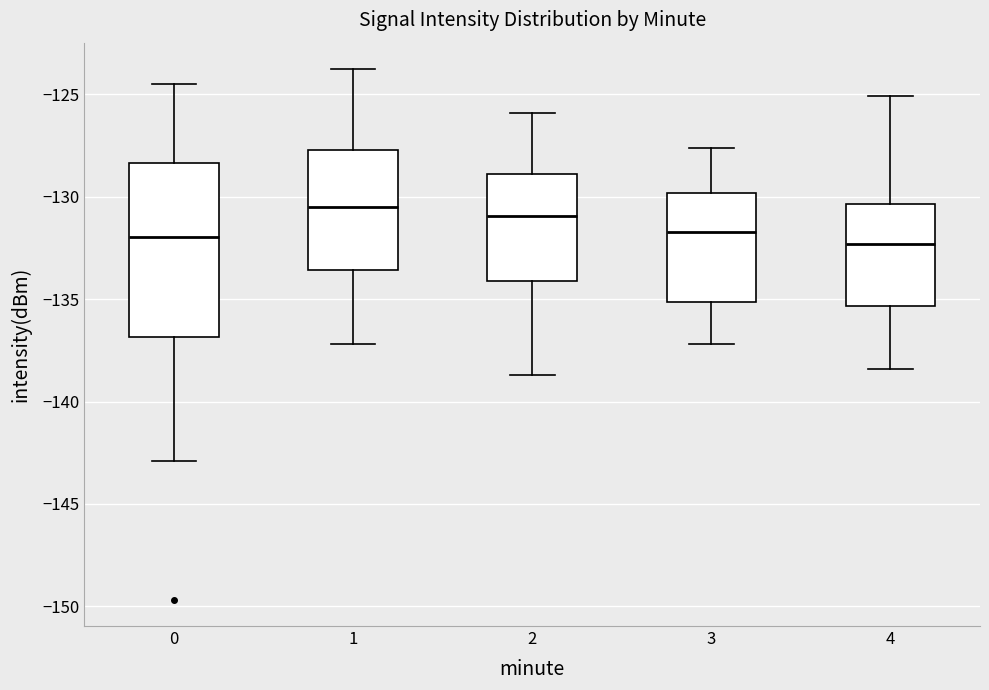

Reading left to right, transcribe this box plot: for each box, give where its median line is, the range the box spans, and where its two whiskers end, as read against the y-axis. The values are not printed on the chart, so give them approximately, as read against the axis.

0: median -132.0, box -137.0 to -128.5, whiskers -143.0 to -124.5
1: median -130.5, box -133.5 to -127.5, whiskers -137.0 to -124.0
2: median -131.0, box -134.0 to -129.0, whiskers -138.5 to -126.0
3: median -131.5, box -135.0 to -130.0, whiskers -137.0 to -127.5
4: median -132.5, box -135.5 to -130.5, whiskers -138.5 to -125.0